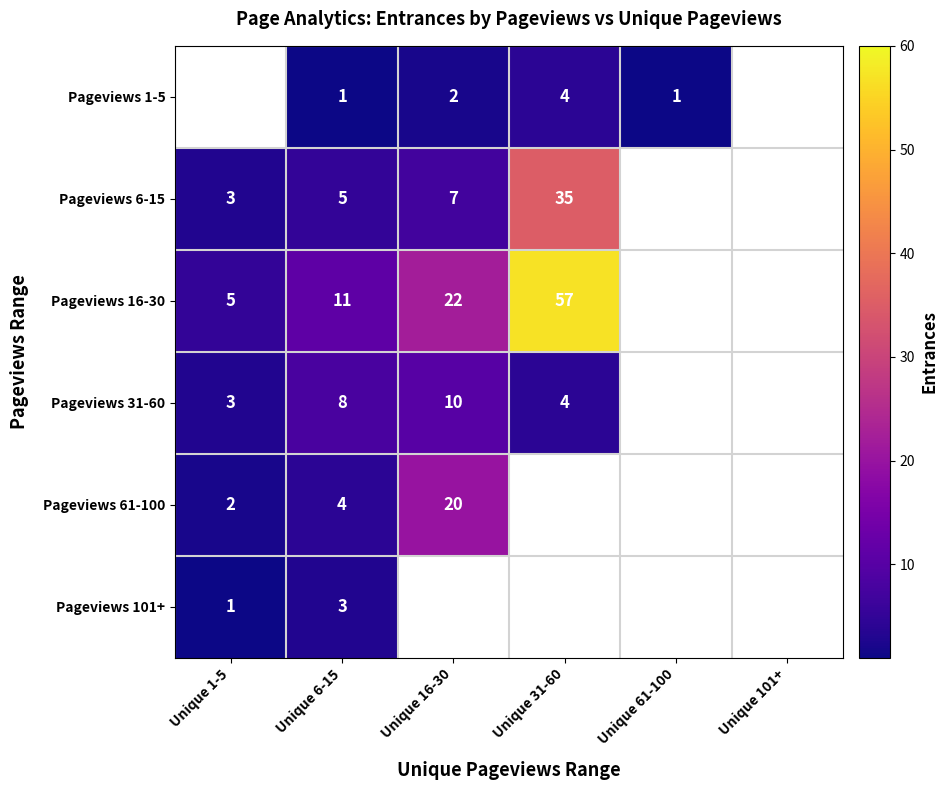

Is it true that Pageviews 16-30 equals 7 at Unique 1-5?

False